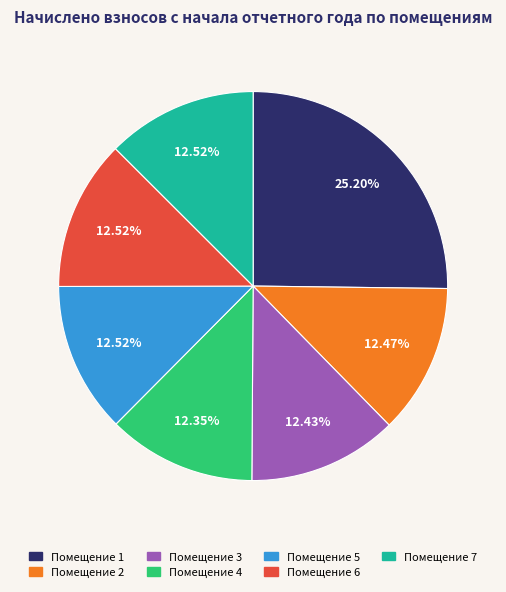

Is there a majority slice in this chart?

No